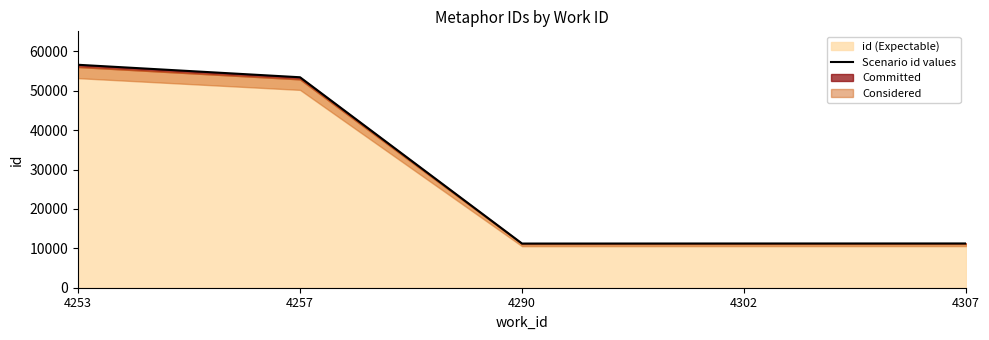

Which label corresponds to the smallest value in the chart?

4290